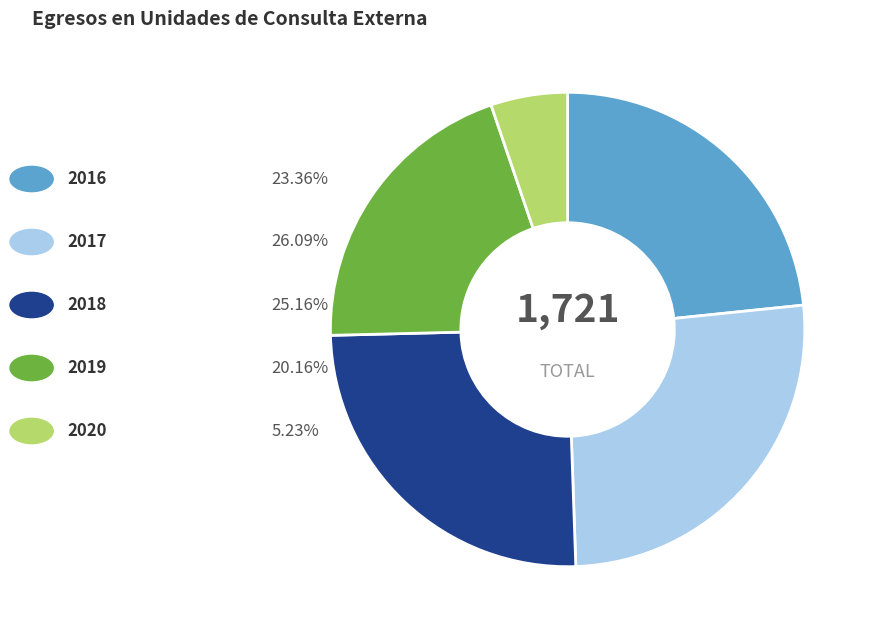

Does any single category account for the majority?

No